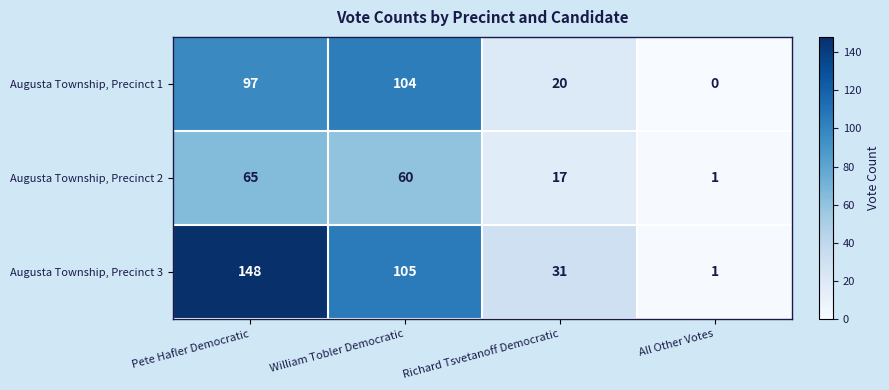

What is the total value across all series at William Tobler Democratic?

269